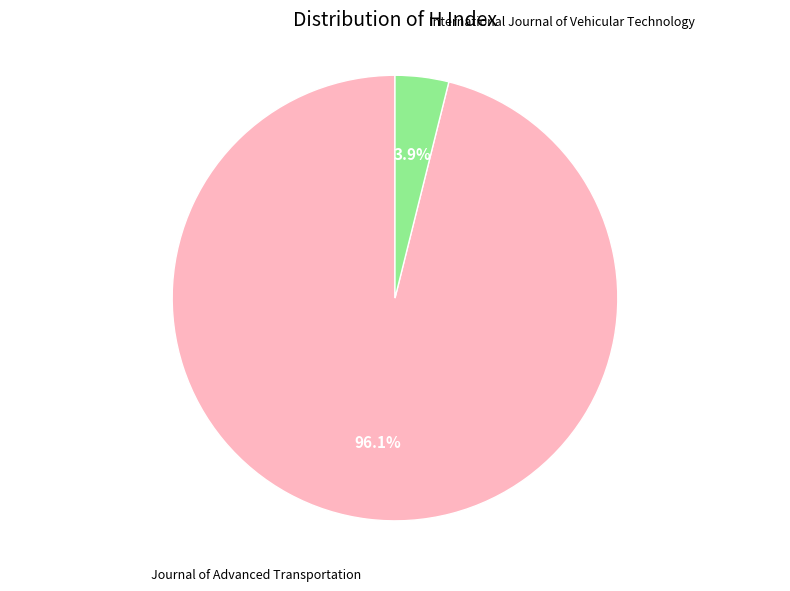

Which slice is the smallest?

International Journal of Vehicular Technology